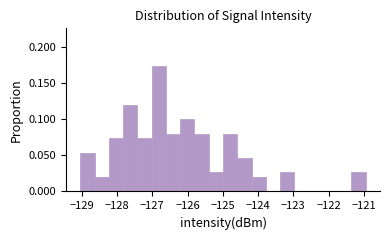

Which range on the x-axis has the tallest bar?

-127.0 to -126.6